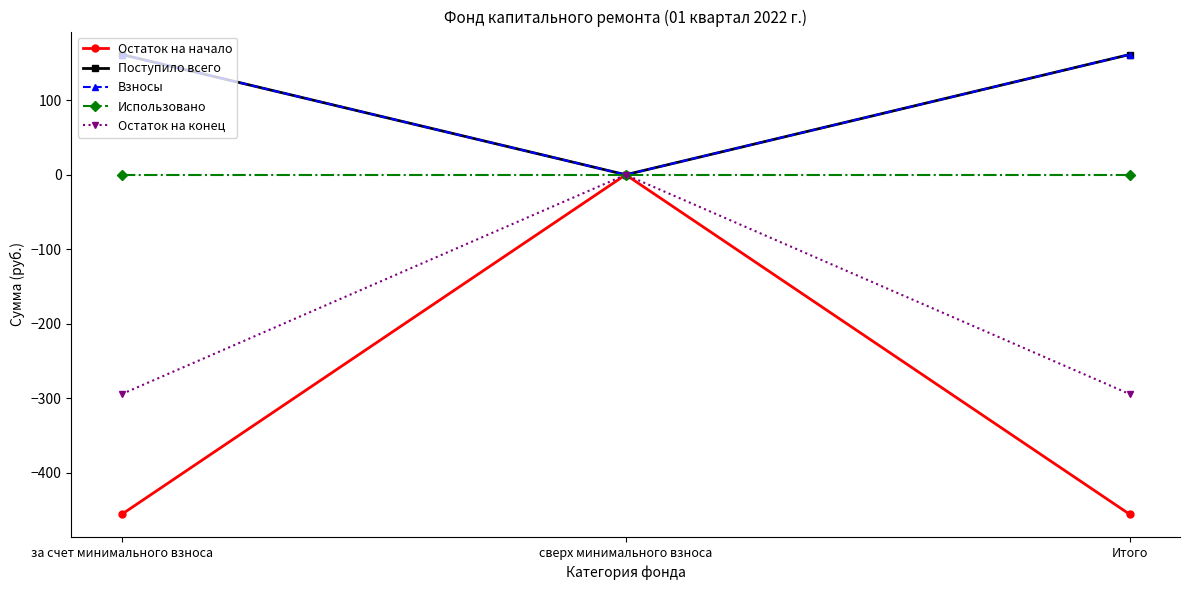

What is the smallest value displayed?

-455.4